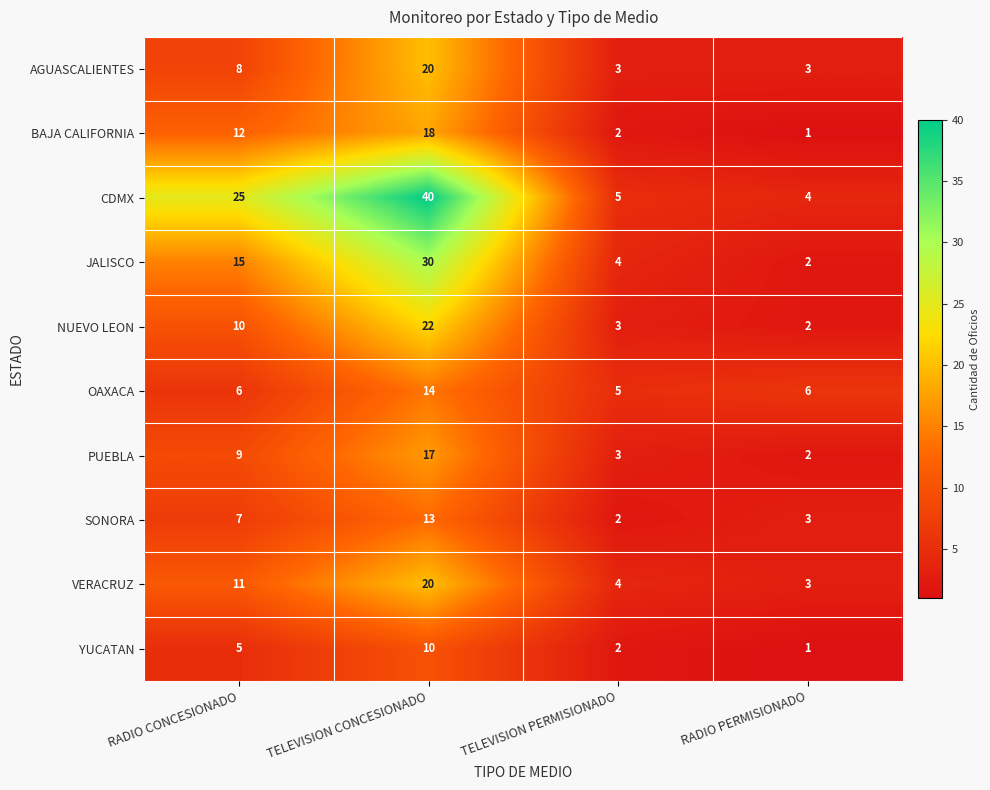

What is the maximum value shown in the chart?

40